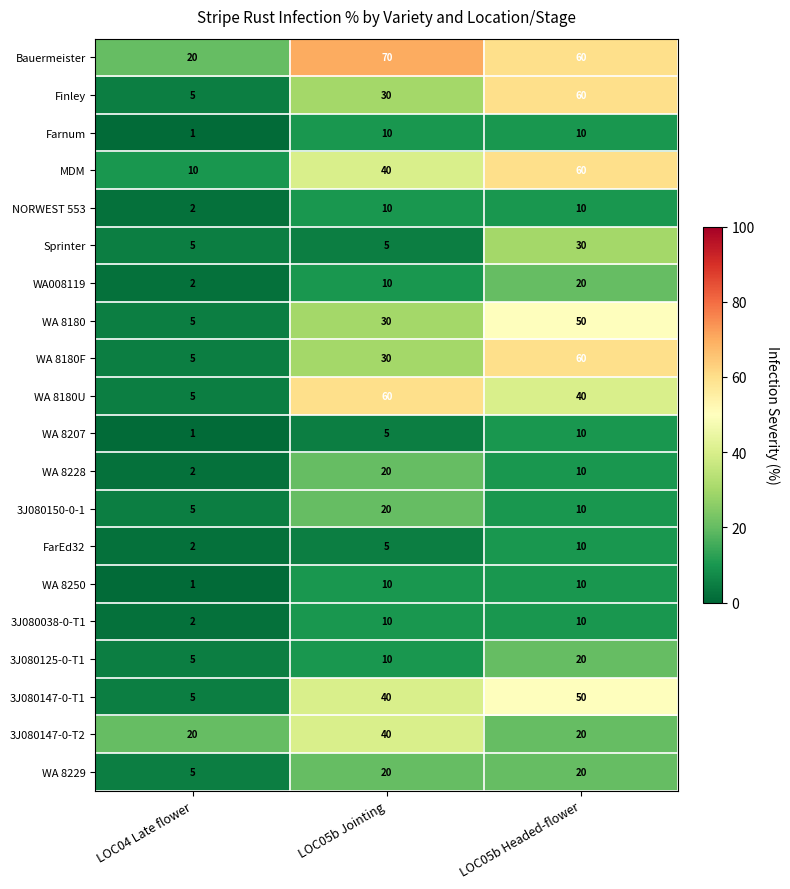

Which series changed the most between LOC04 Late flower and LOC05b Jointing?

WA 8180U